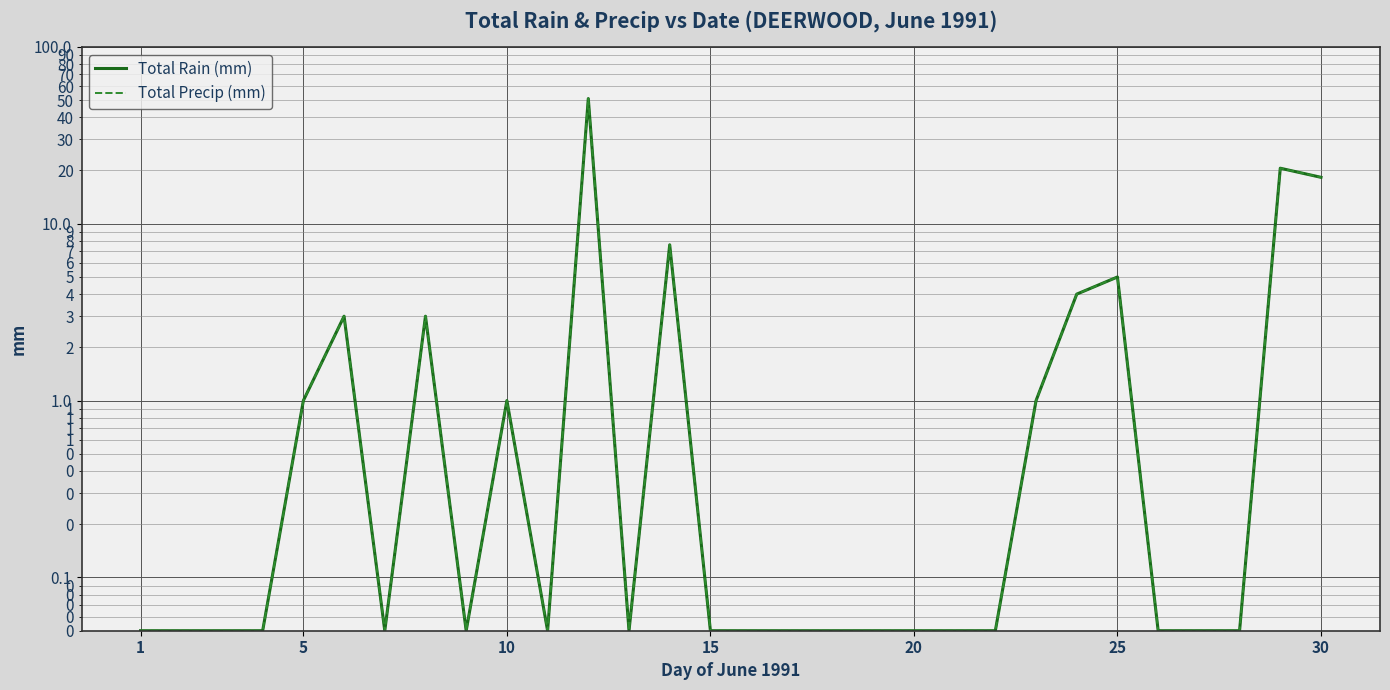

True or false: Total Rain (mm) has more than 2 interior local peaks.

True